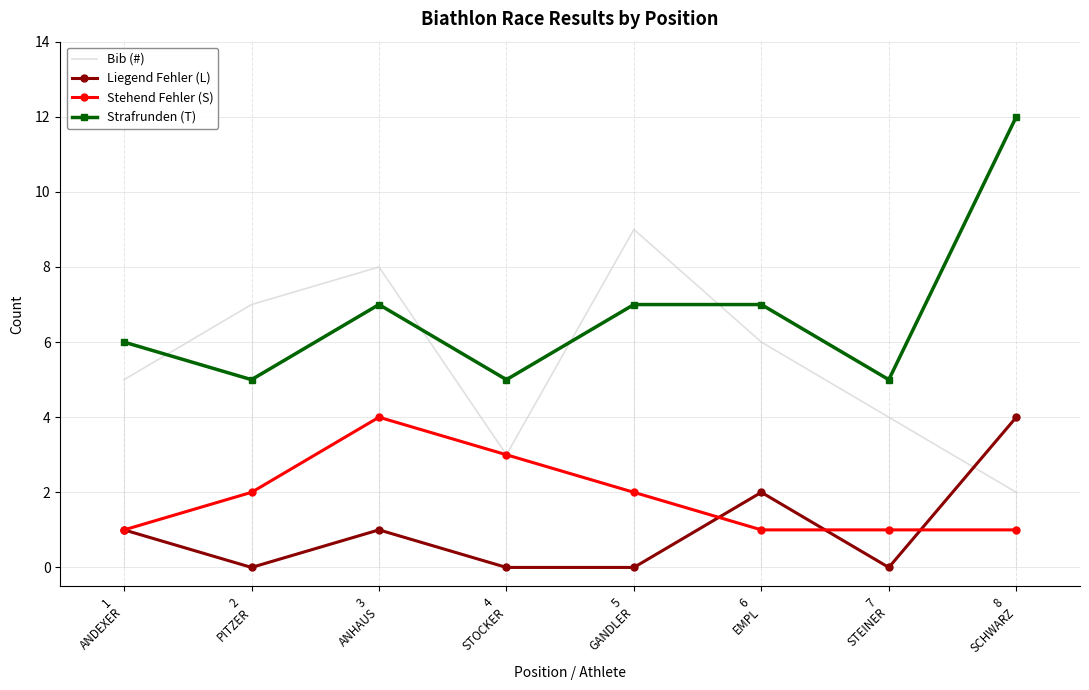

Read the Strafrunden (T) value at 3
ANHAUS.

7